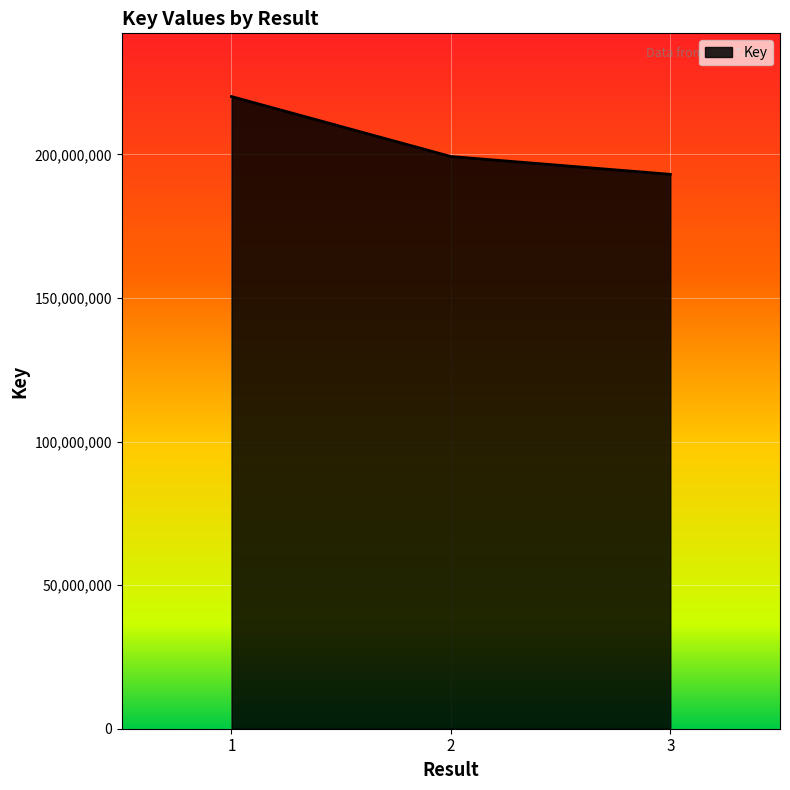

Rank the categories by value from lowest to highest.

3, 2, 1